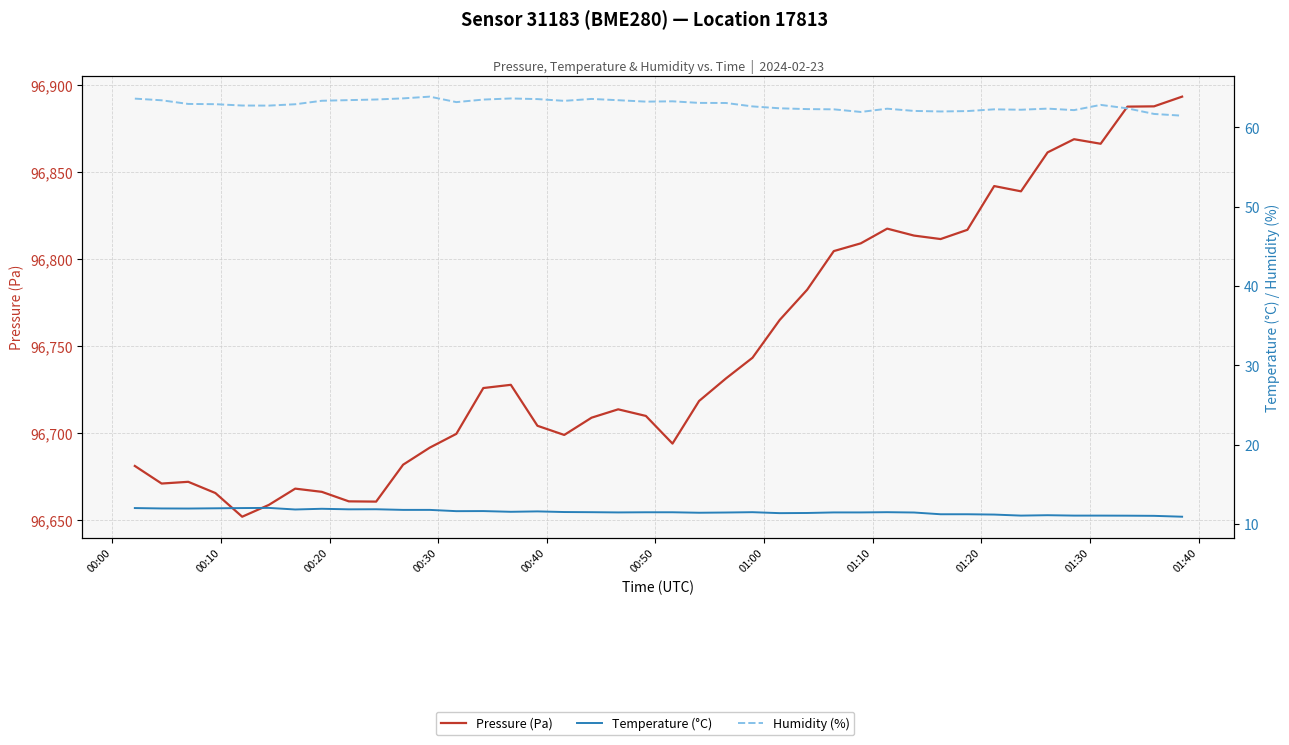

Which series has the largest total across all categories?

Pressure (Pa)